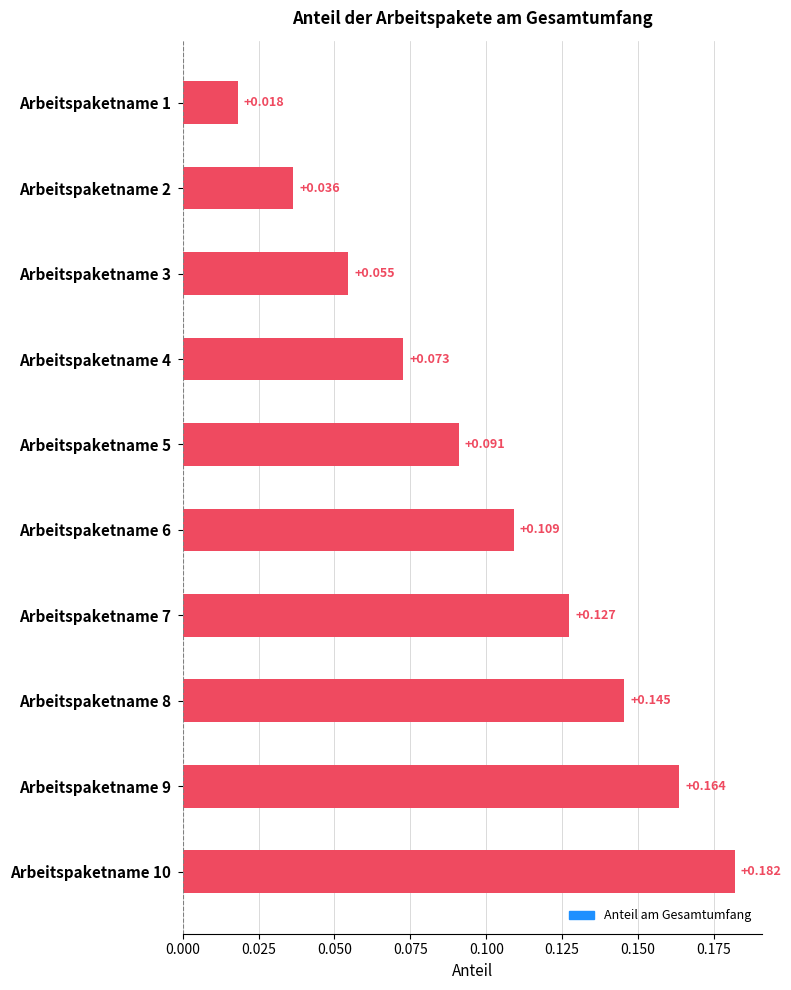

What is the difference between the maximum and minimum values?

0.2